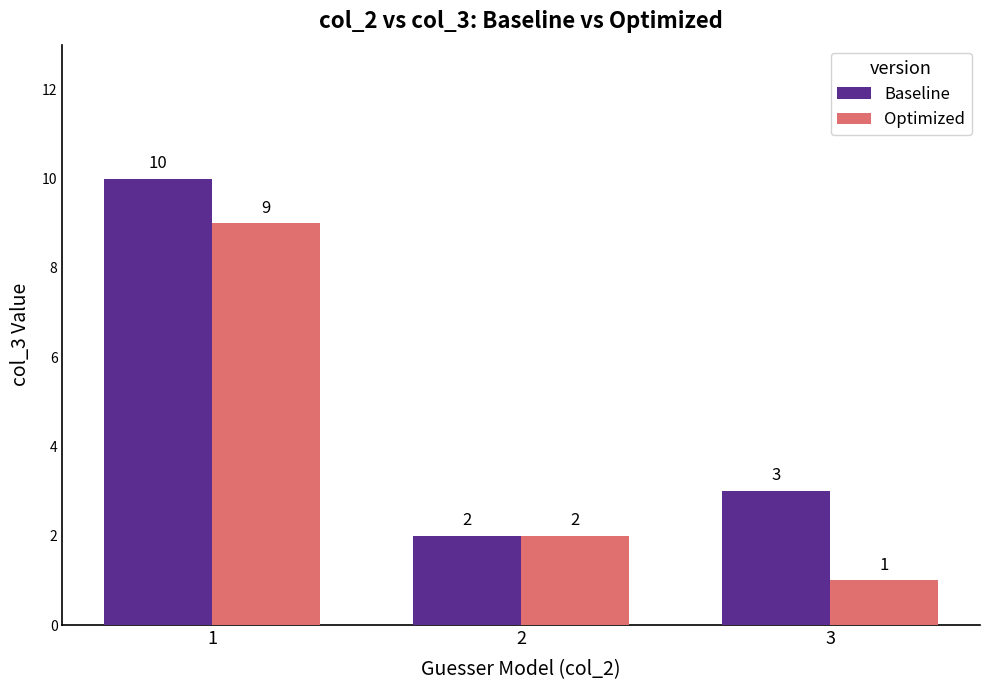

At which label does Baseline first exceed 3?

1